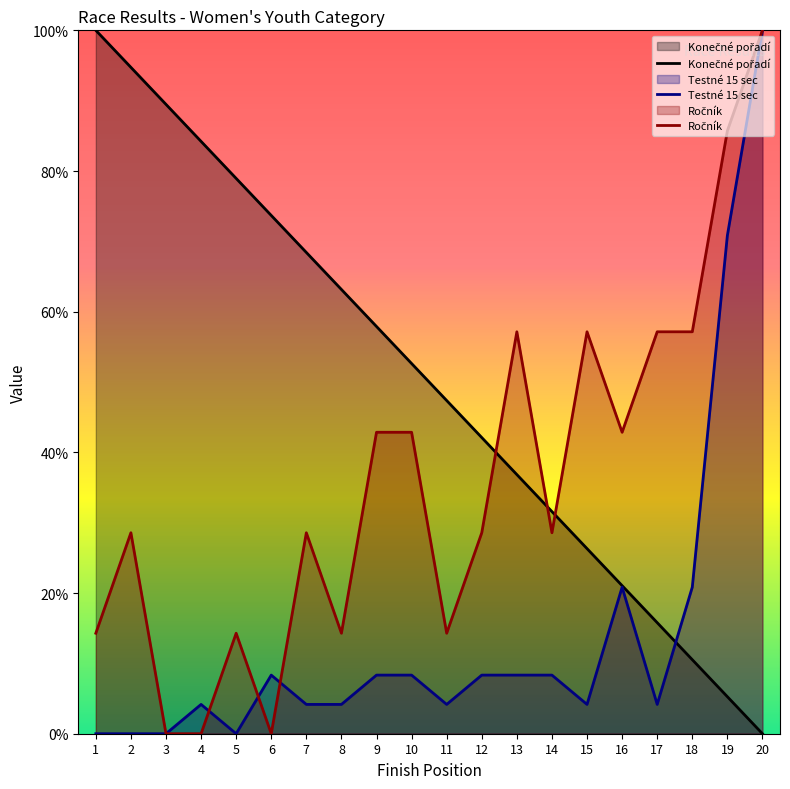

Does the chart have visible grid lines?

No